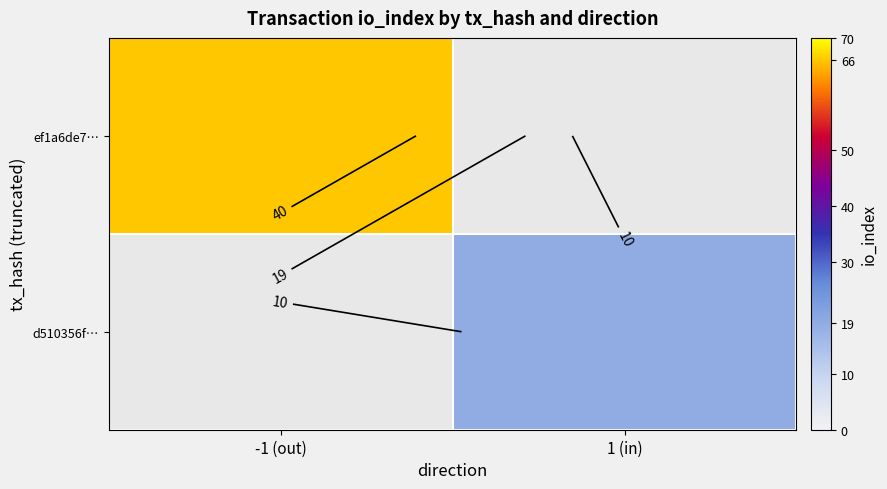

List the series in order of their overall mean, lowest first.

ef1a6de7…, d510356f…